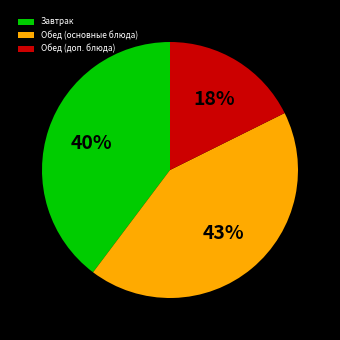

To the nearest percent, what is the average slice percentage?

33%